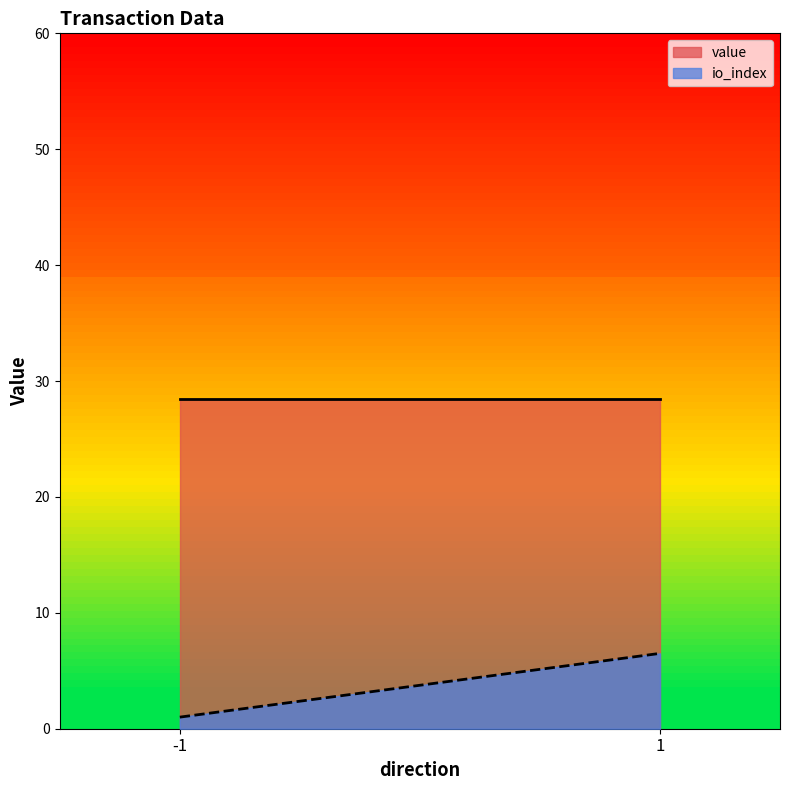

What is the sum of all io_index values?

7.5